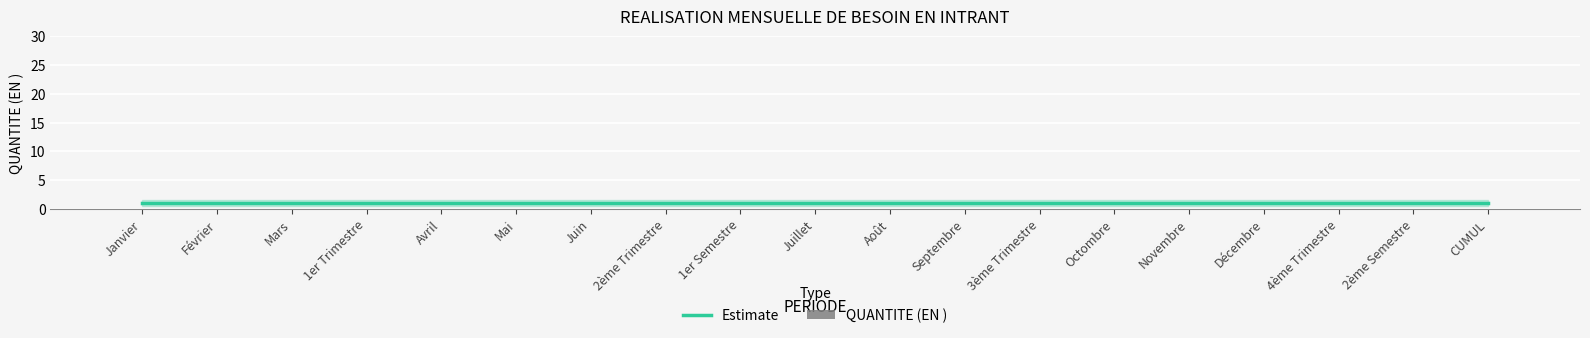

Is the value of Estimate at 3ème Trimestre greater than the value of QUANTITE (EN ) at CUMUL?

Yes